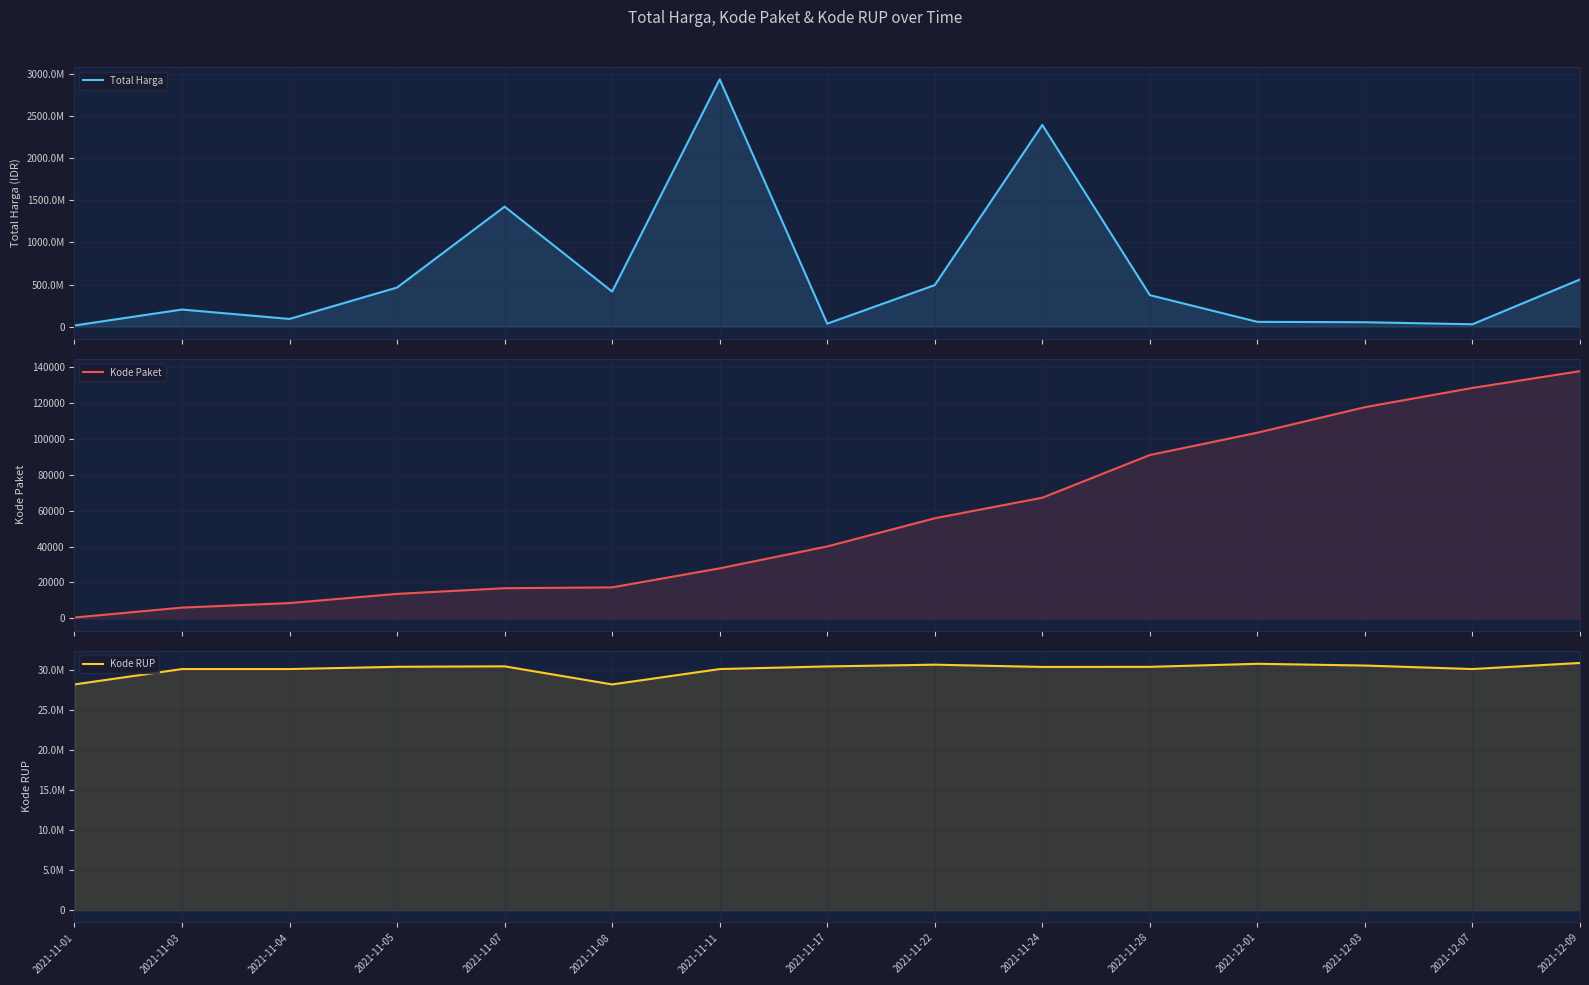

Rank the series by their maximum value, from highest to lowest.

Total Harga, Kode RUP, Kode Paket